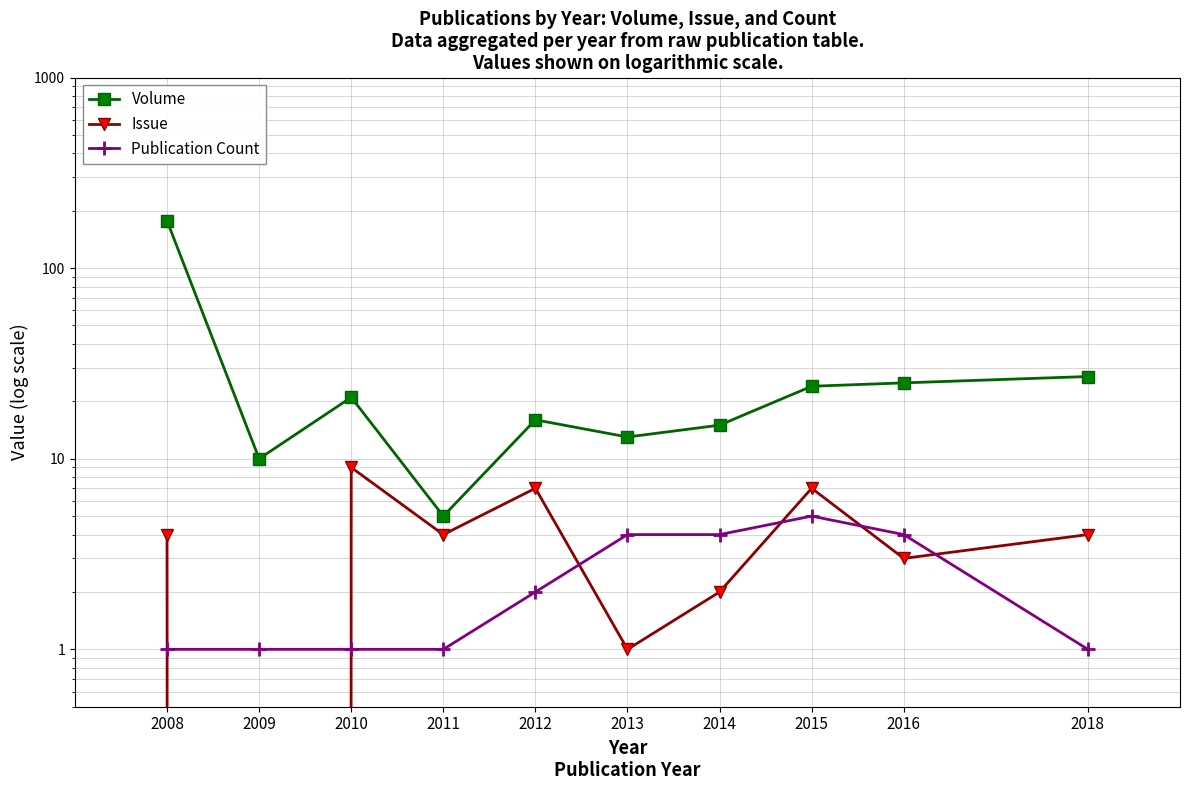

Is the value of Publication Count at 2010 greater than the value of Volume at 2016?

No